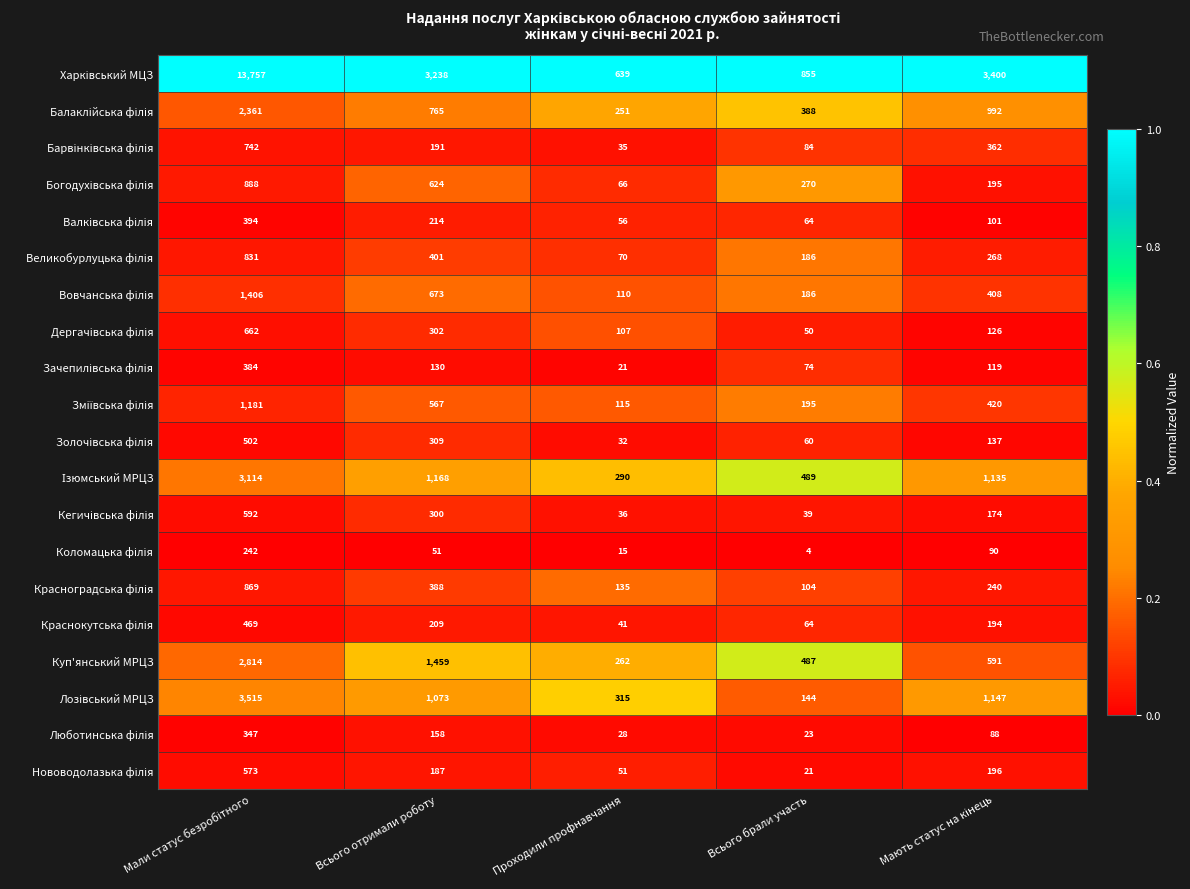

What is the total value across all series at Всього отримали роботу?

12407